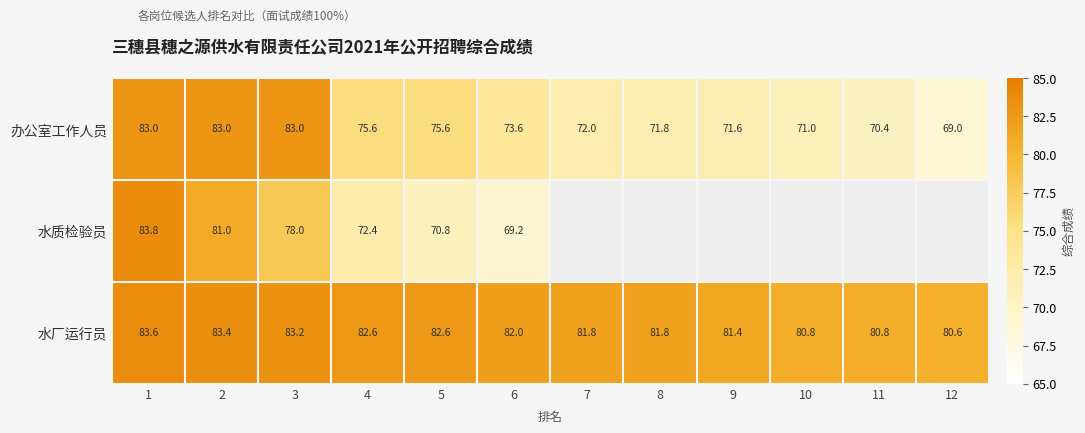

At which label is 水厂运行员 closest to 82?

6